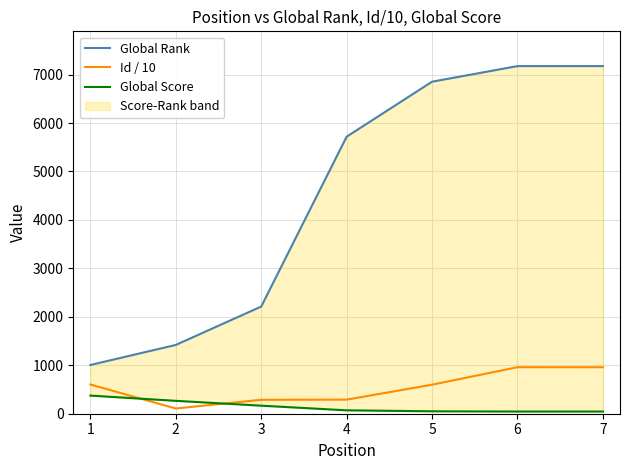

Does the chart display data point markers on the line(s)?

No